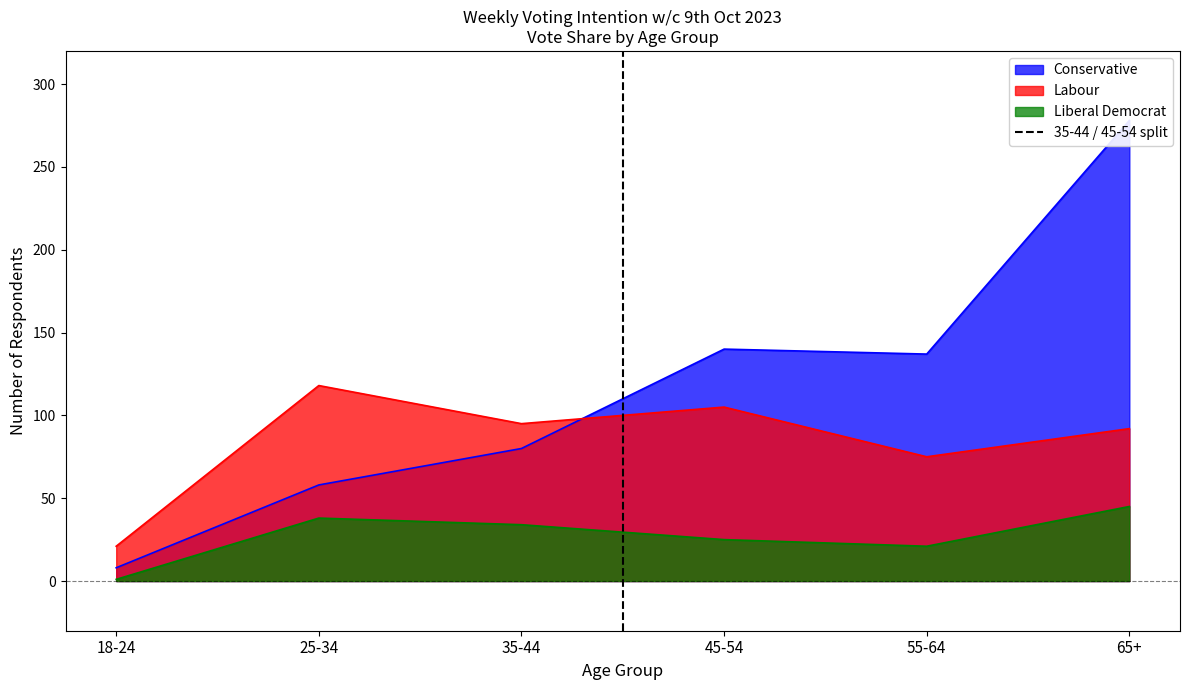

Is it true that Liberal Democrat equals 38 at 25-34?

True